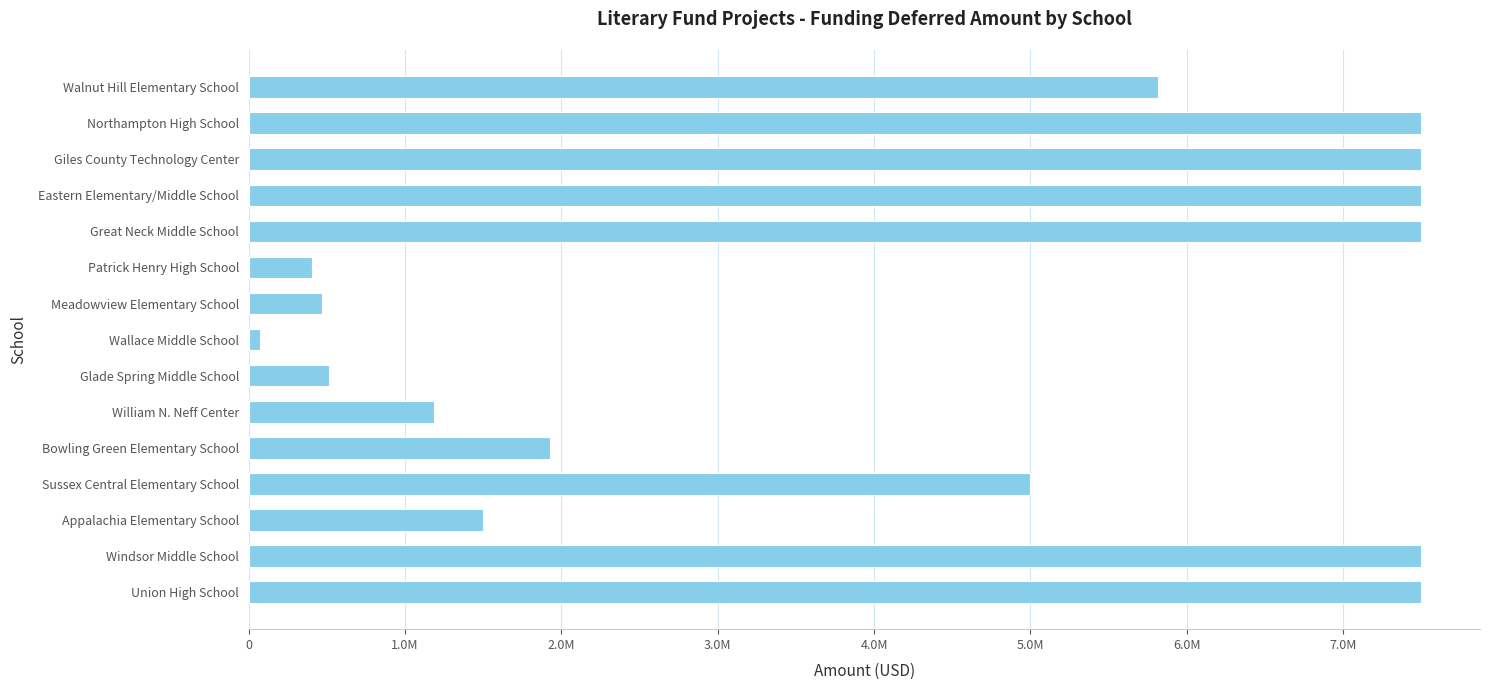

Does the chart contain stacked bars?

No